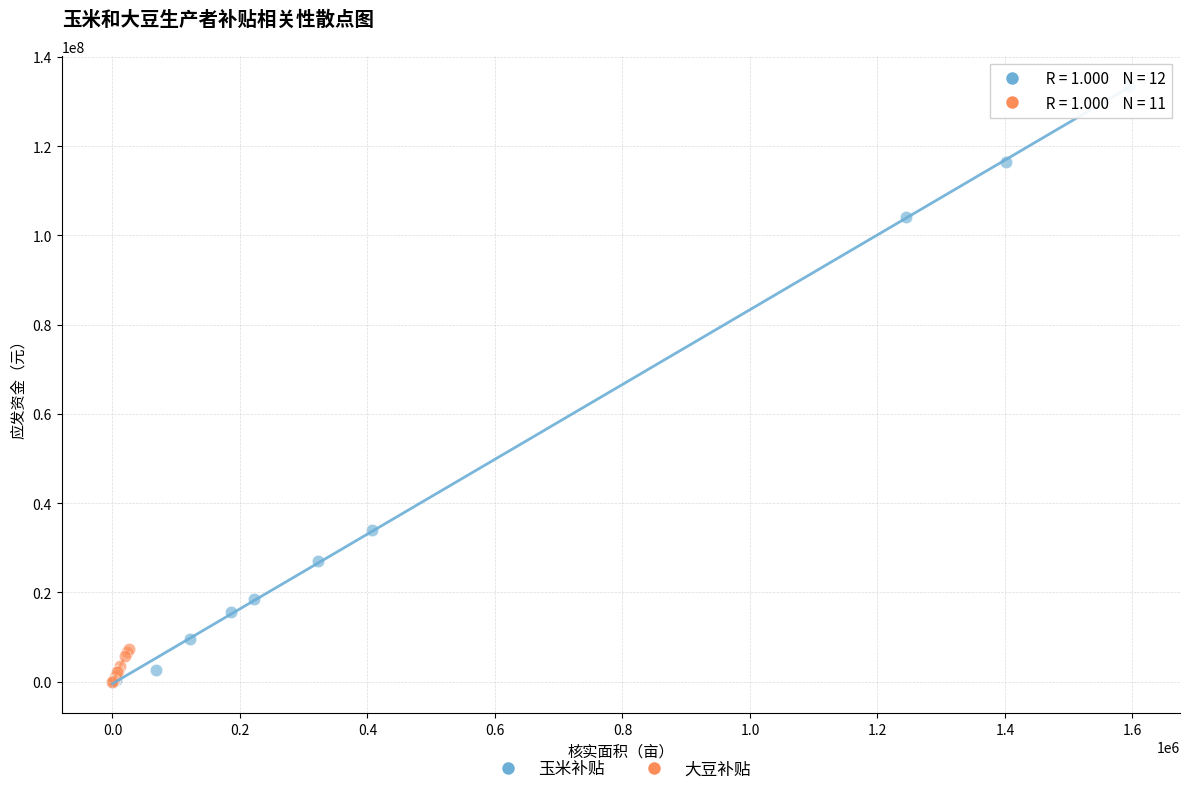

Which series reaches the maximum Y coordinate?

玉米补贴